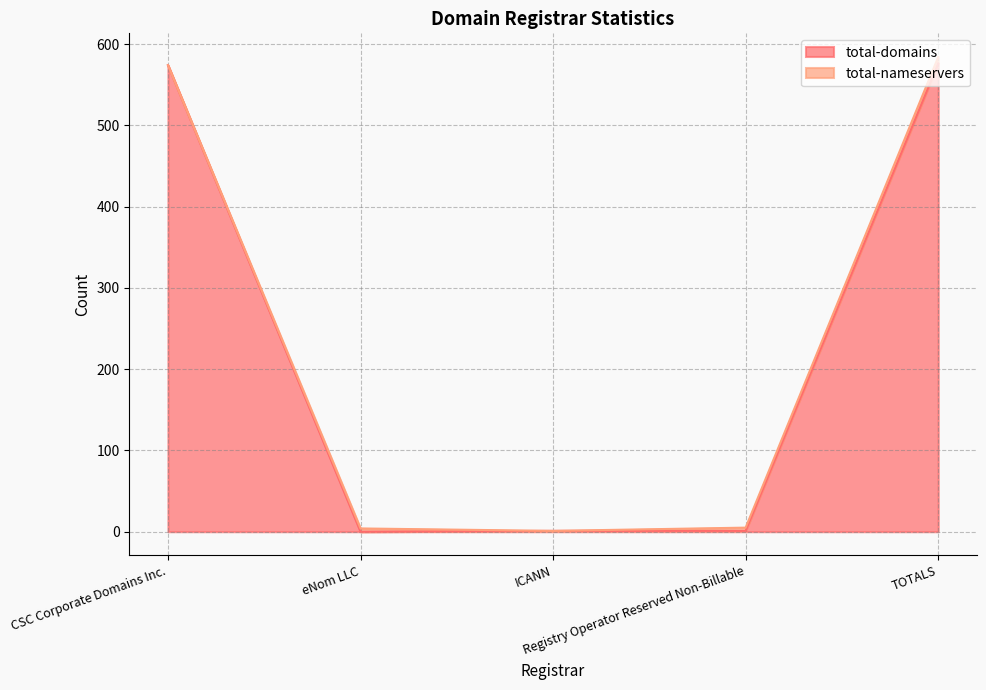

Which label corresponds to the largest value in the chart?

TOTALS